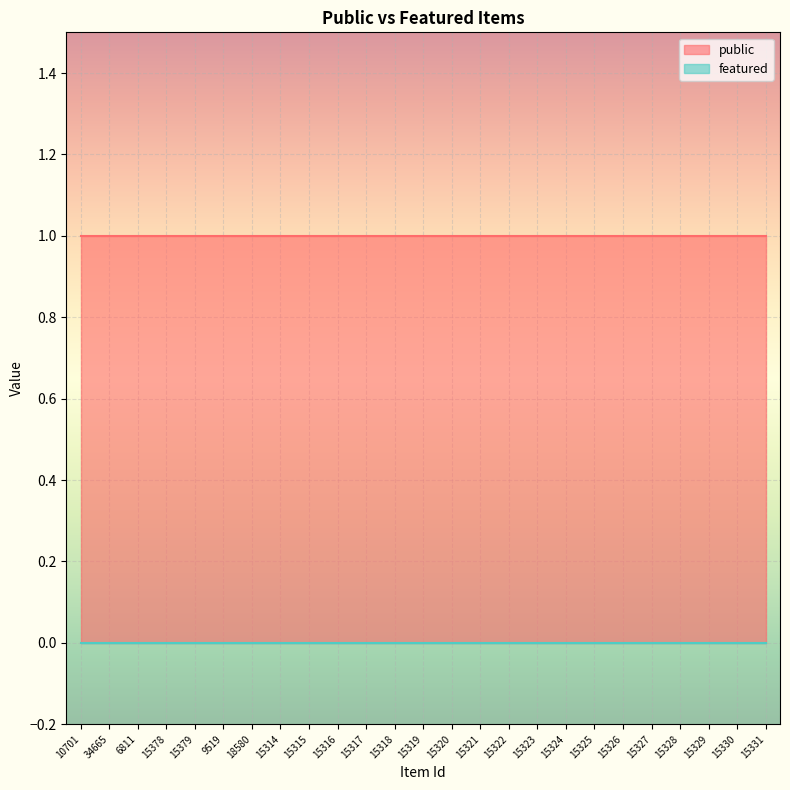

At how many categories does at least one series exceed 0?

25